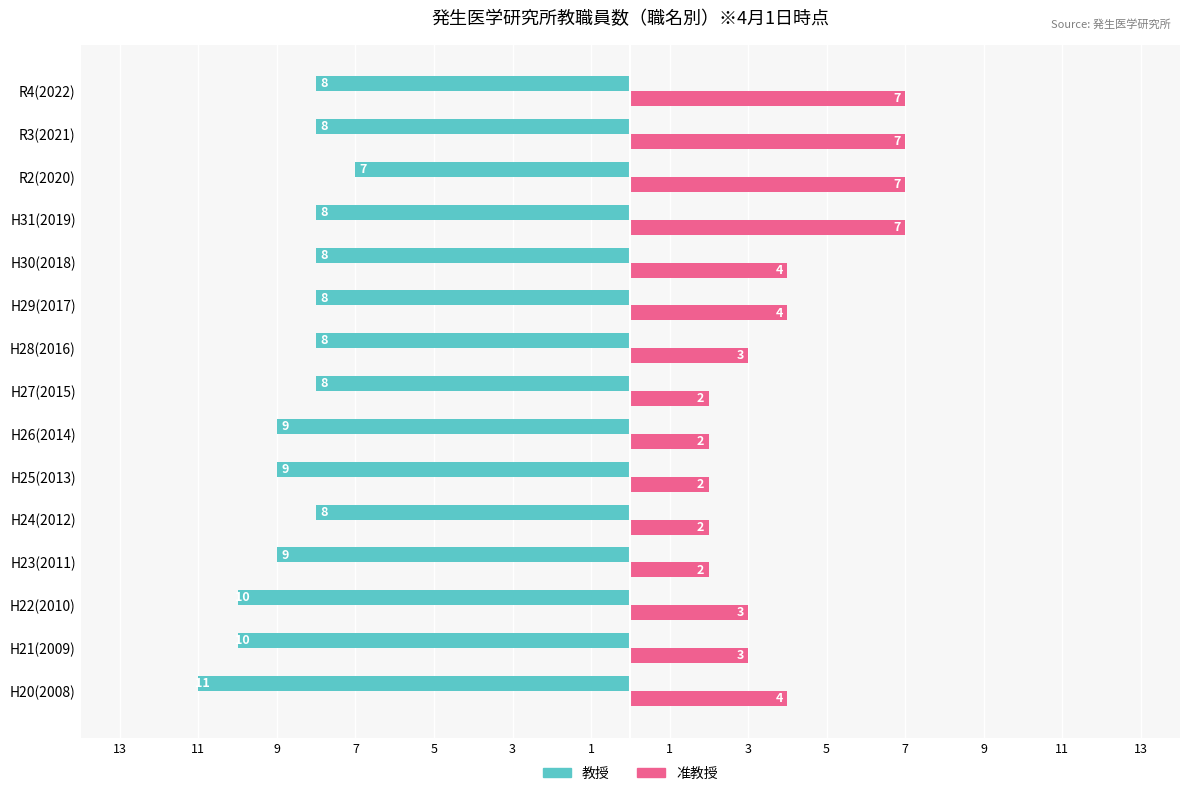

What are all the series names shown in the legend?

教授, 准教授